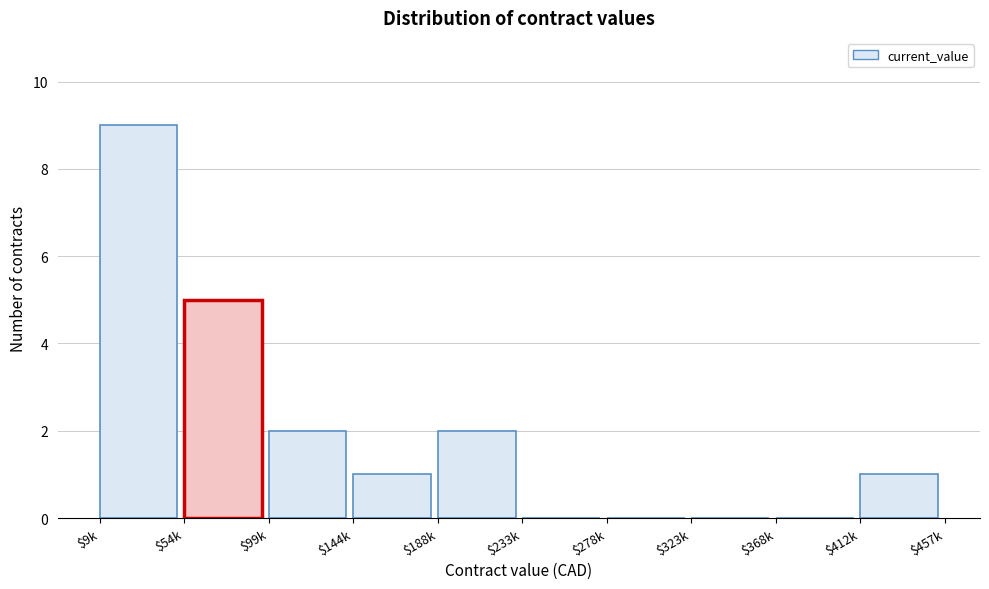

The chart shows a value of -6 at $278k. True or false?

False